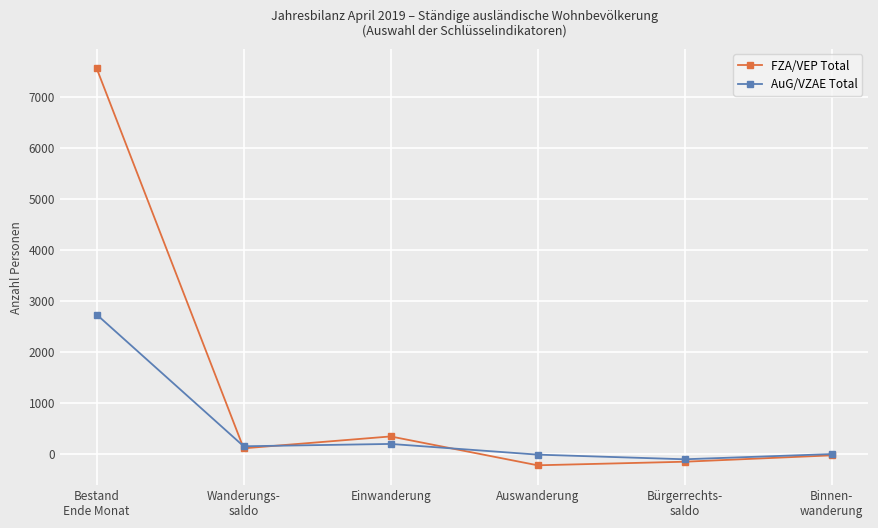

Which series changed the most between Bestand
Ende Monat and Binnen-
wanderung?

FZA/VEP Total